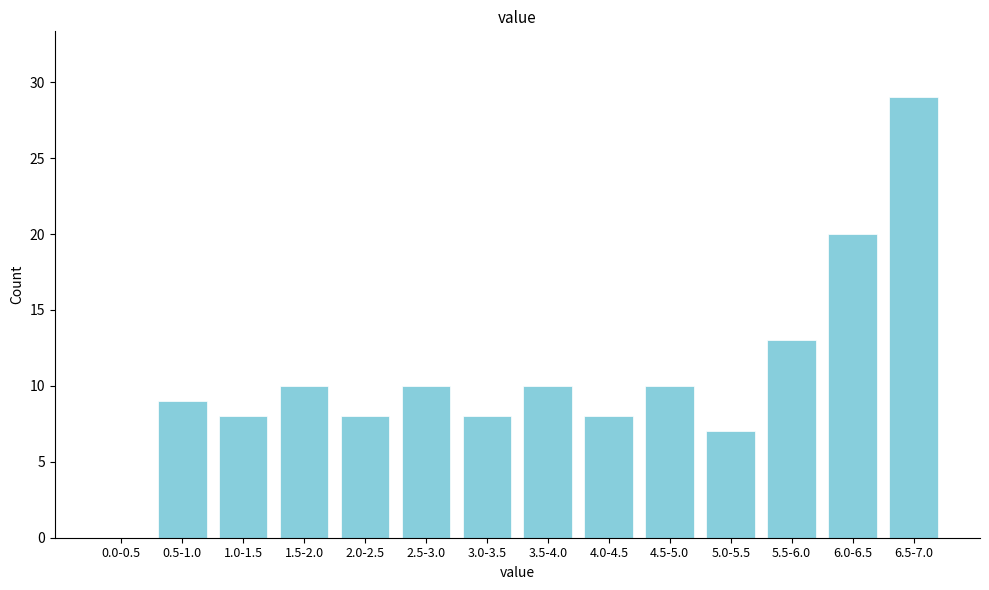

Reading left to right, what are all the values shown in this chart?

0.0-0.5=0	0.5-1.0=9	1.0-1.5=8	1.5-2.0=10	2.0-2.5=8	2.5-3.0=10	3.0-3.5=8	3.5-4.0=10	4.0-4.5=8	4.5-5.0=10	5.0-5.5=7	5.5-6.0=13	6.0-6.5=20	6.5-7.0=29